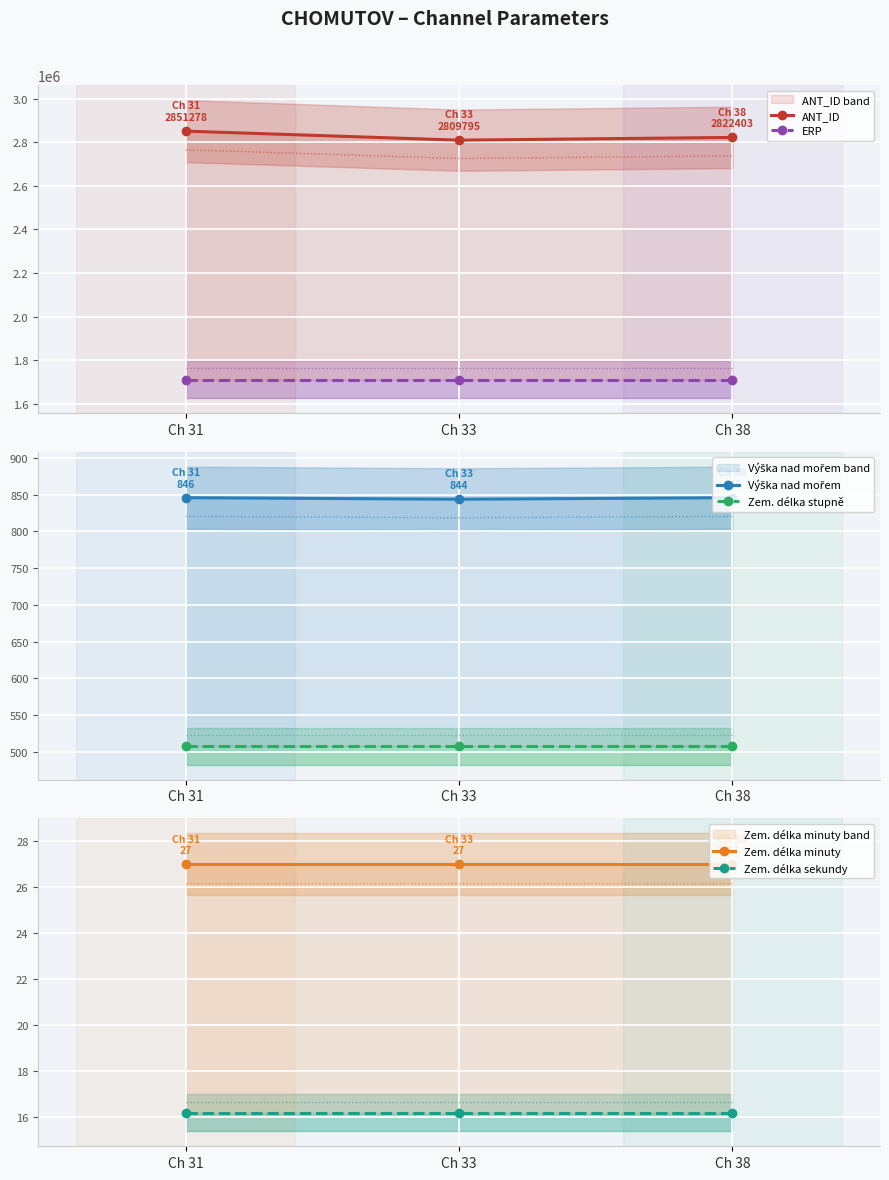

What is the sum of all Zem. délka stupně values?

1522.8